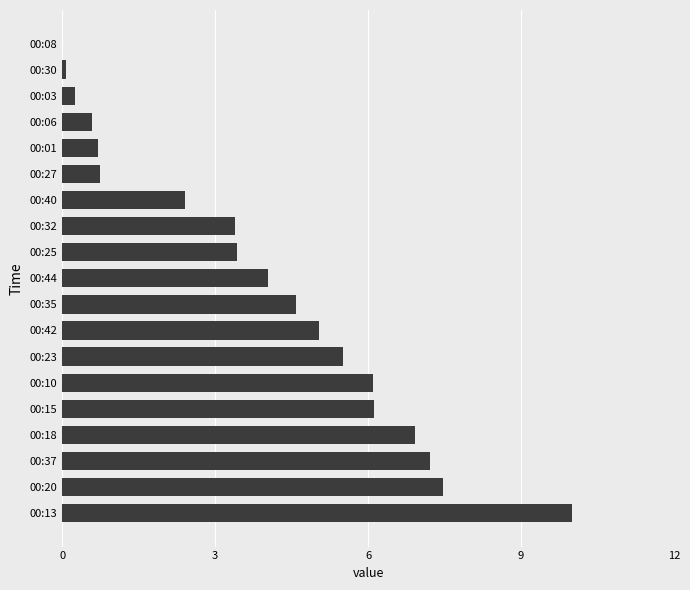

Reading bottom to top, what are all the values shown in this chart?

00:13=10.0	00:20=7.5	00:37=7.2	00:18=6.9	00:15=6.1	00:10=6.1	00:23=5.5	00:42=5.0	00:35=4.6	00:44=4.0	00:25=3.4	00:32=3.4	00:40=2.4	00:27=0.7	00:01=0.7	00:06=0.6	00:03=0.3	00:30=0.1	00:08=0.0